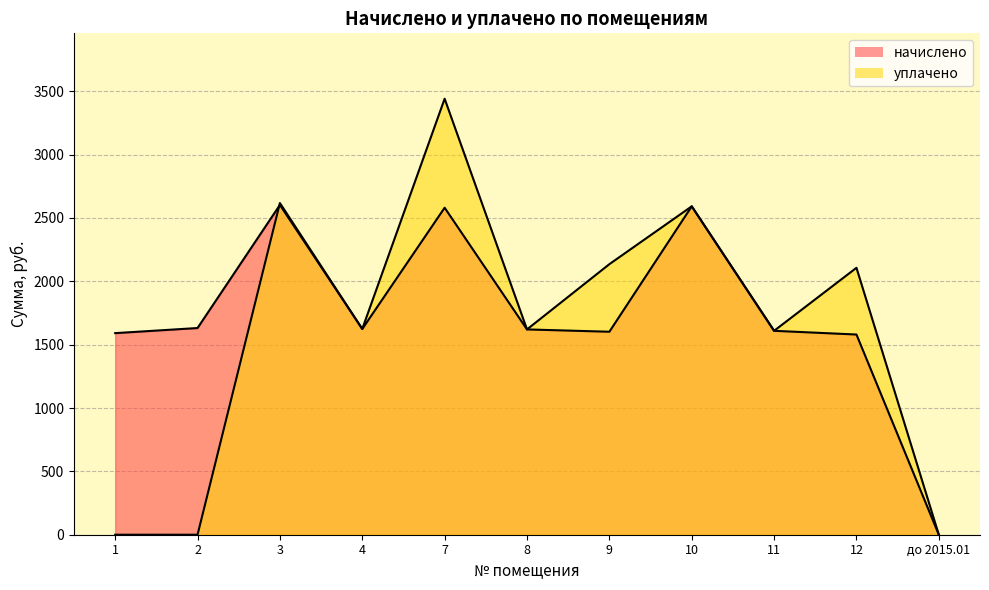

Which series has the largest total across all categories?

начислено